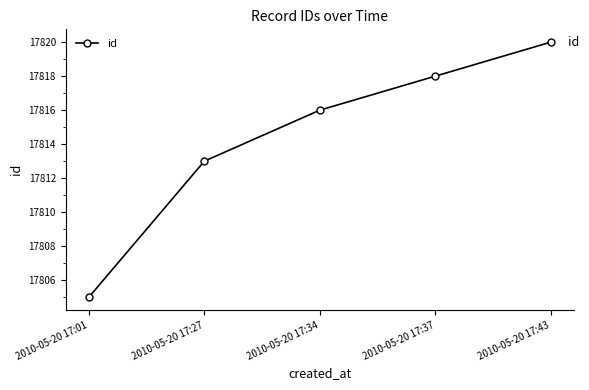

How many values are between 17813 and 17818?

3